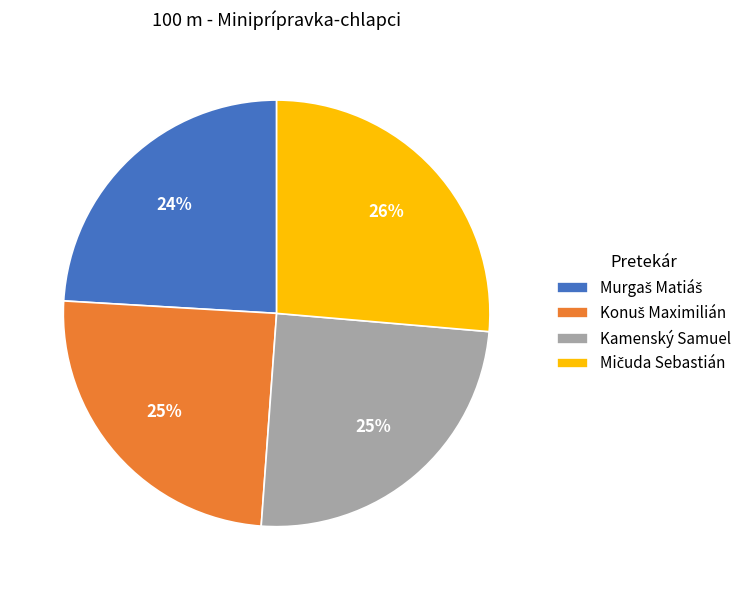

Is there any slice that represents more than half of the pie?

No